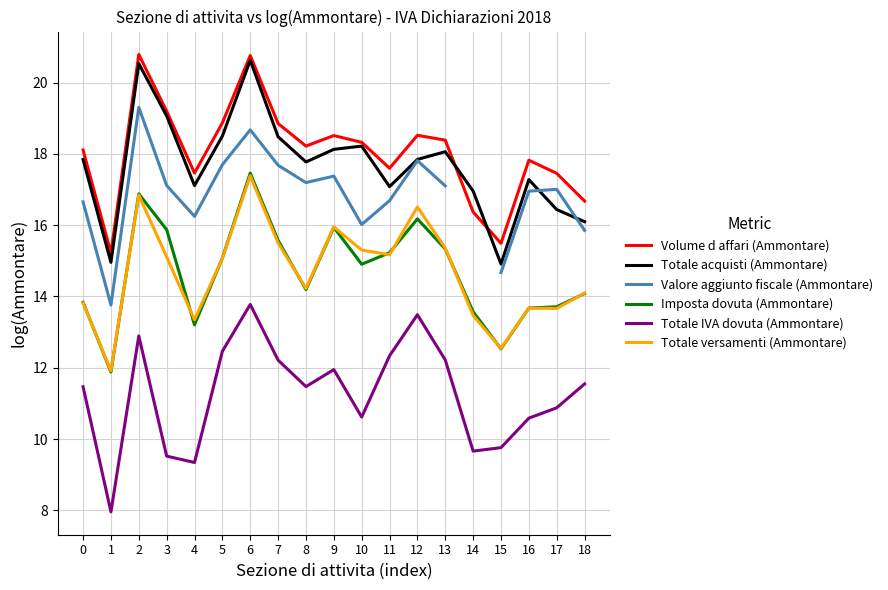

True or false: Imposta dovuta (Ammontare) and Totale IVA dovuta (Ammontare) intersect in this chart.

False